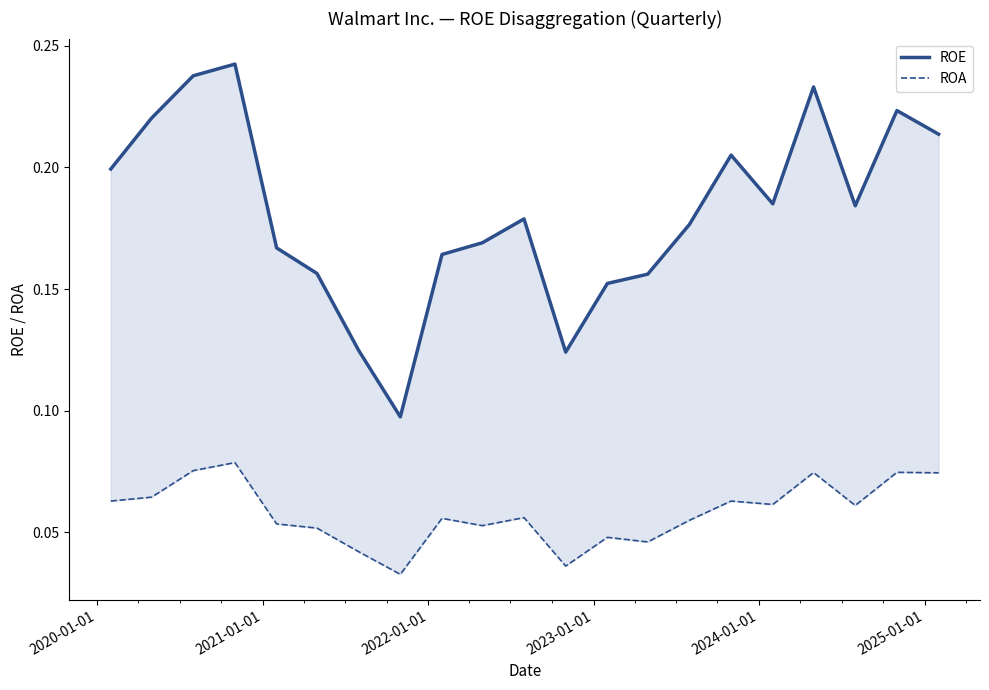

Is the value of ROA at 20 greater than the value of ROE at 2022-01-01?

No